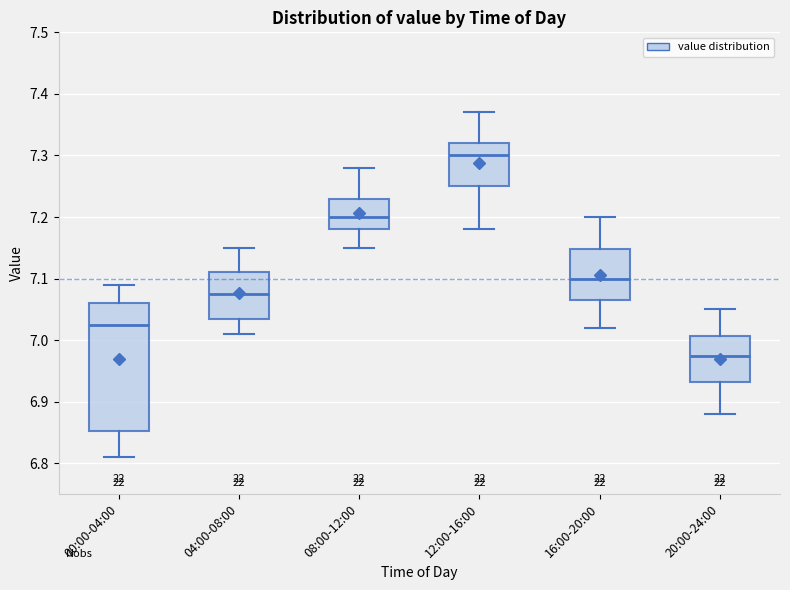

Which box's median line is the highest?

12:00-16:00